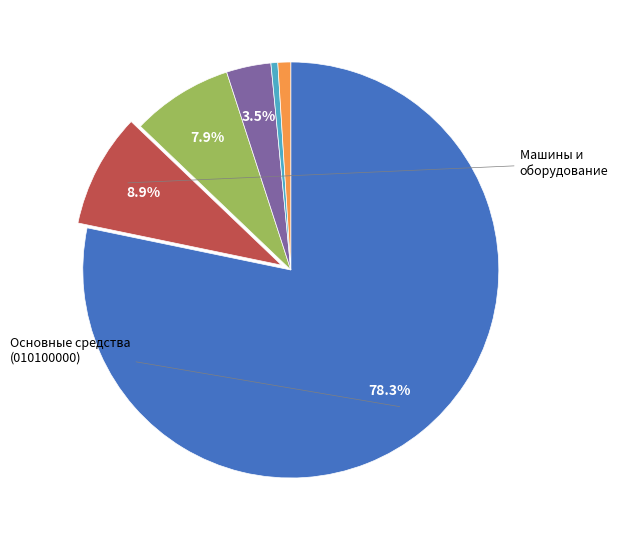

Does any single category account for the majority?

Yes